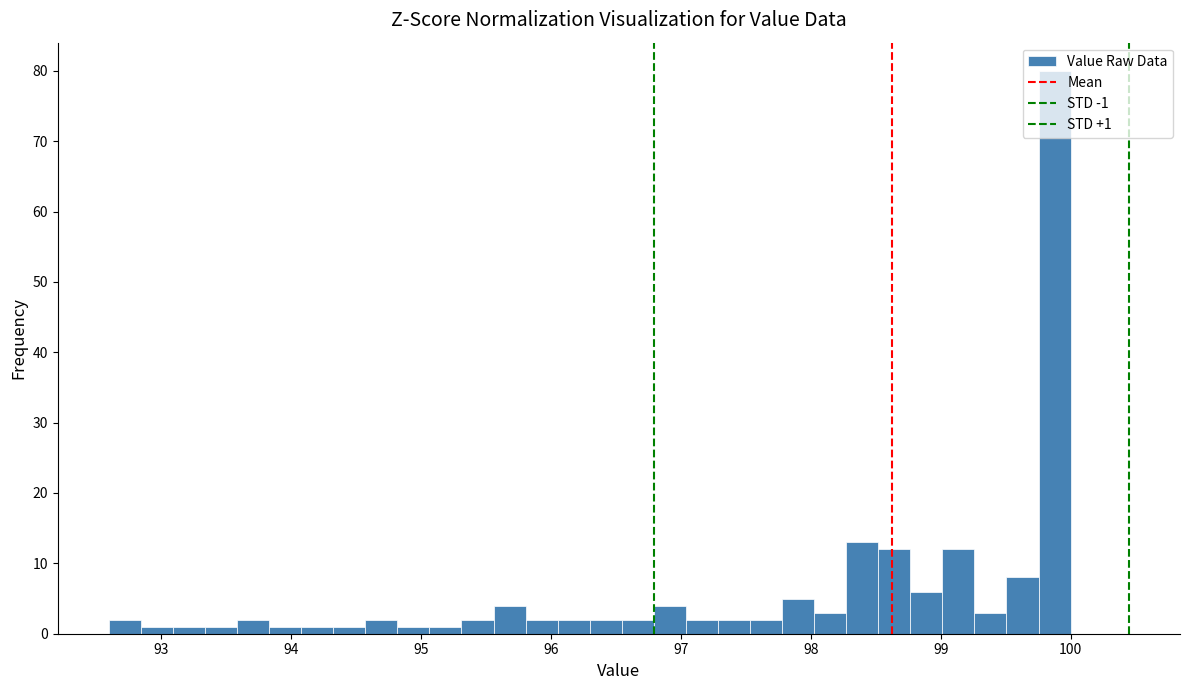

Around what value on the x-axis is the tallest bar? Give the approximate position of its centre, as read against the axis.

99.9